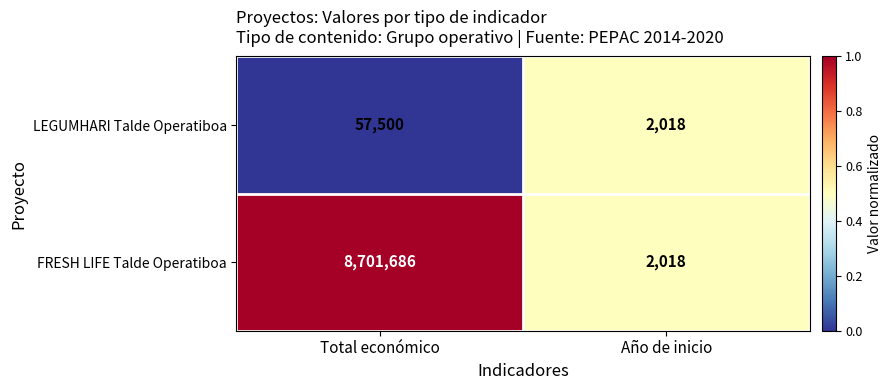

The LEGUMHARI Talde Operatiboa series shows 17103 at Total económico. True or false?

False